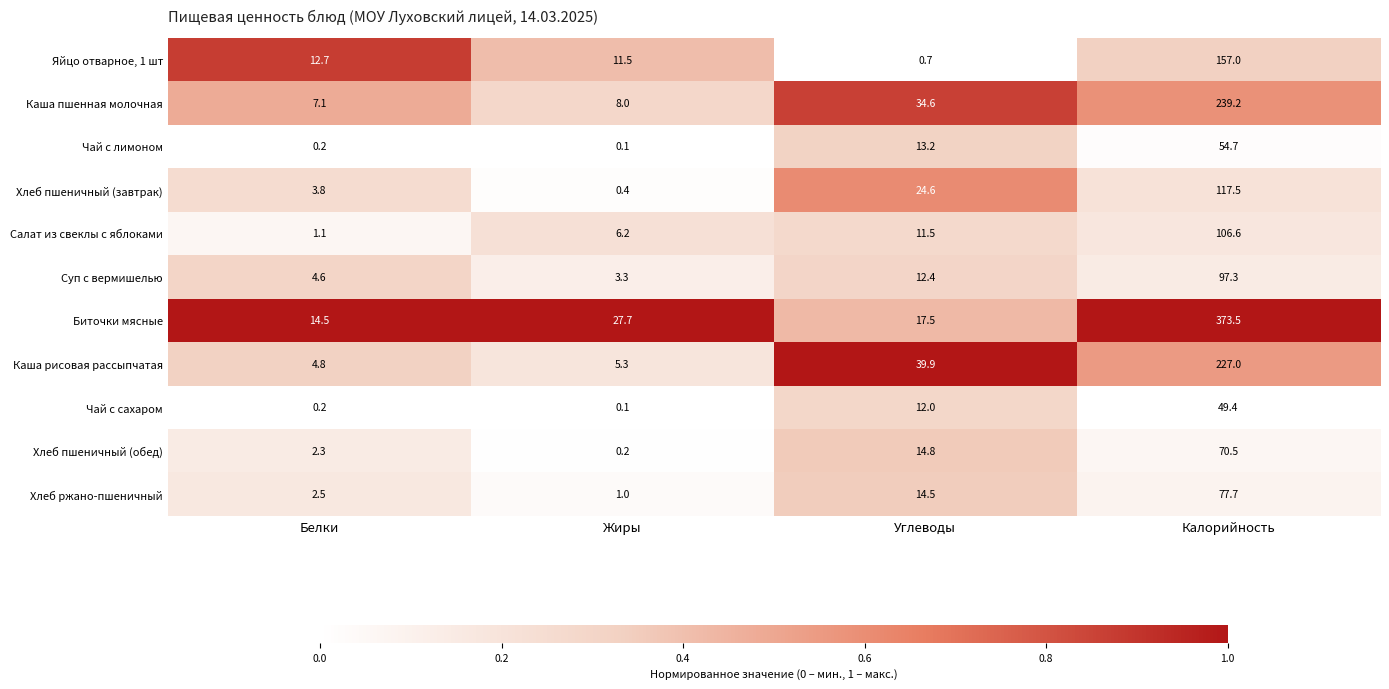

Which series has the largest range (max minus min)?

Биточки мясные